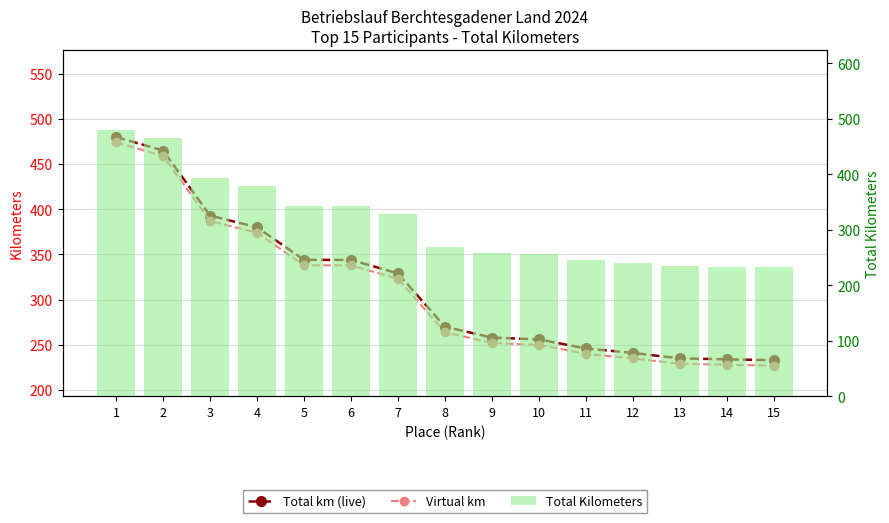

Are the bars horizontal?

No